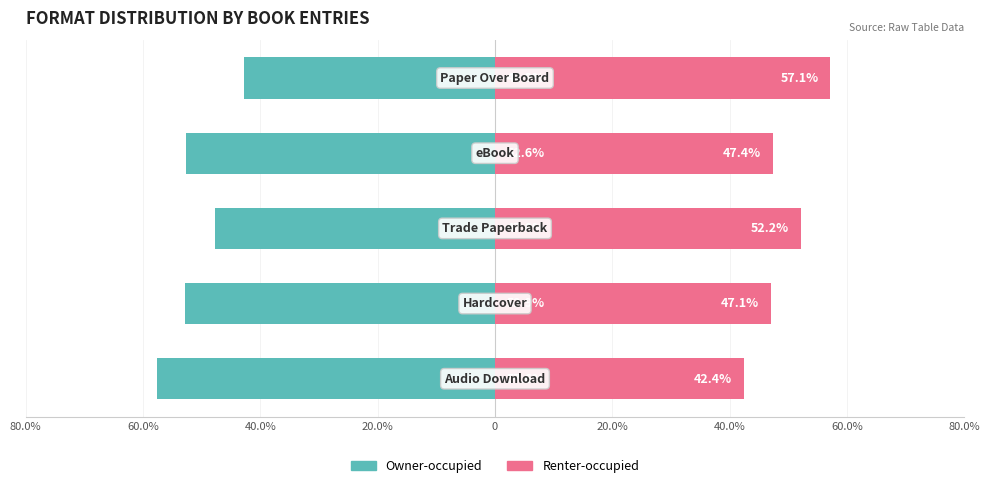

How many values in the Owner-occupied series are below -52?

3